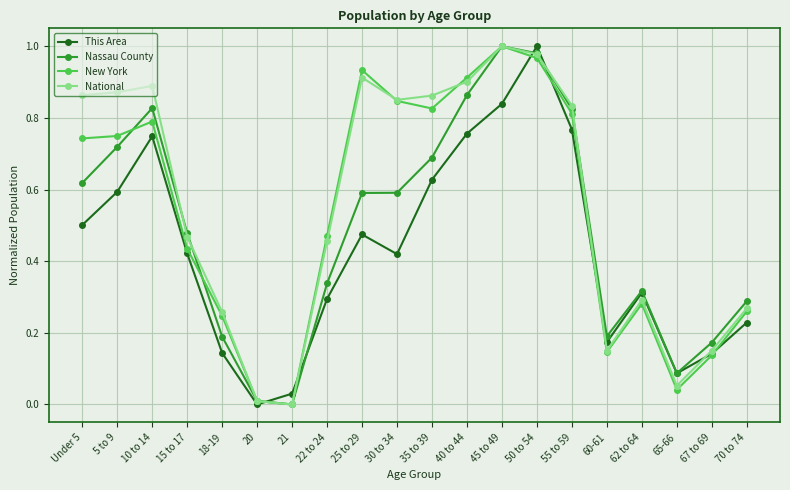

Where is Nassau County nearest to the value 0?

21